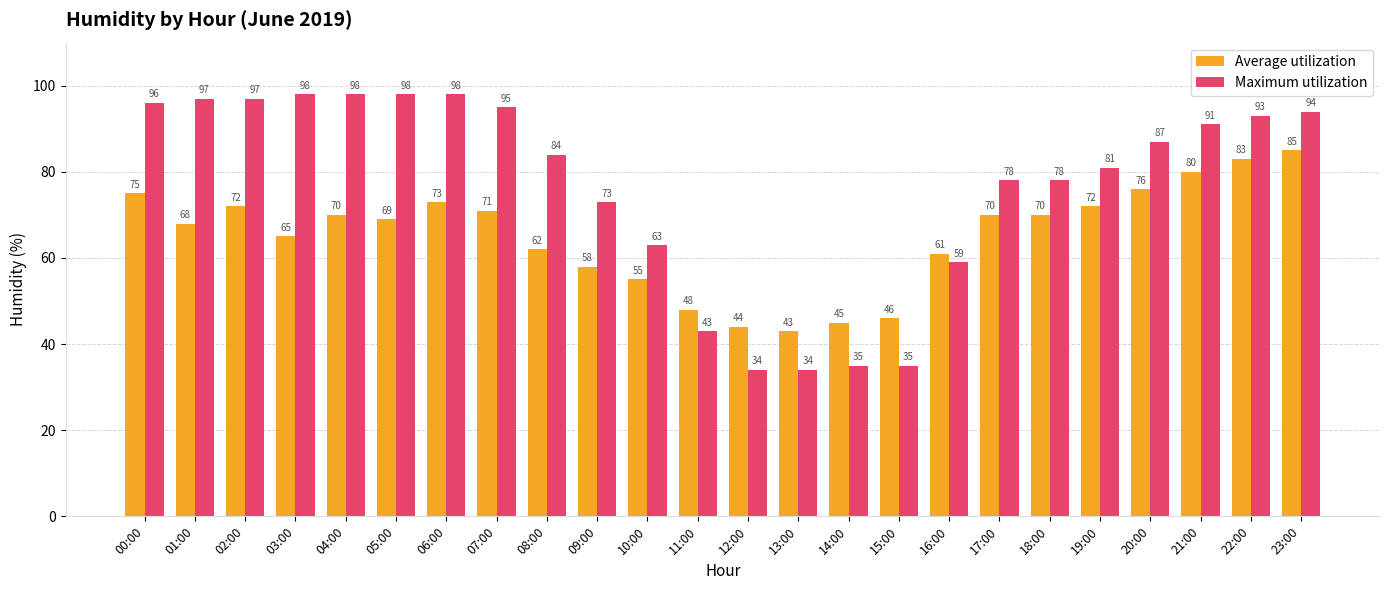

Which series has the widest spread of values?

Maximum utilization